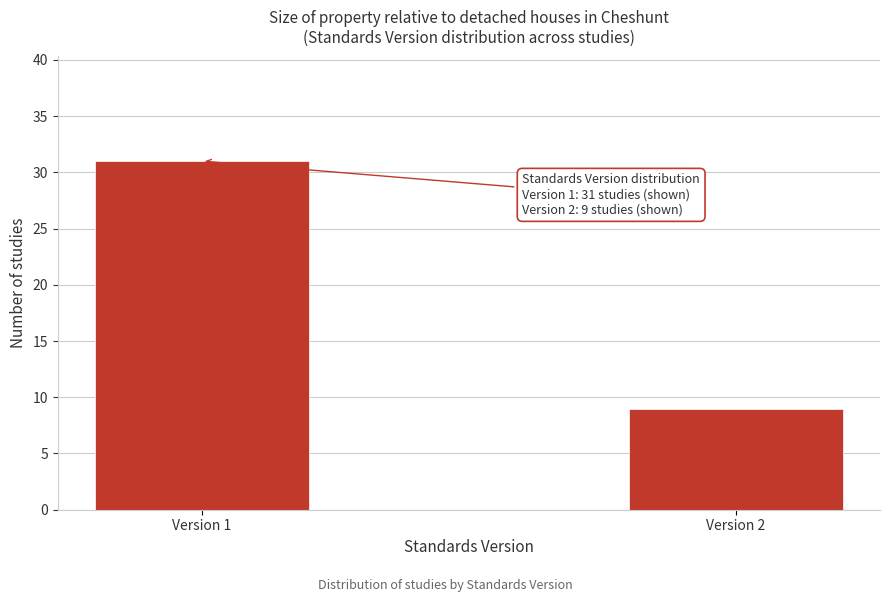

Reading right to left, transcribe all the data shown in this chart.

9	31